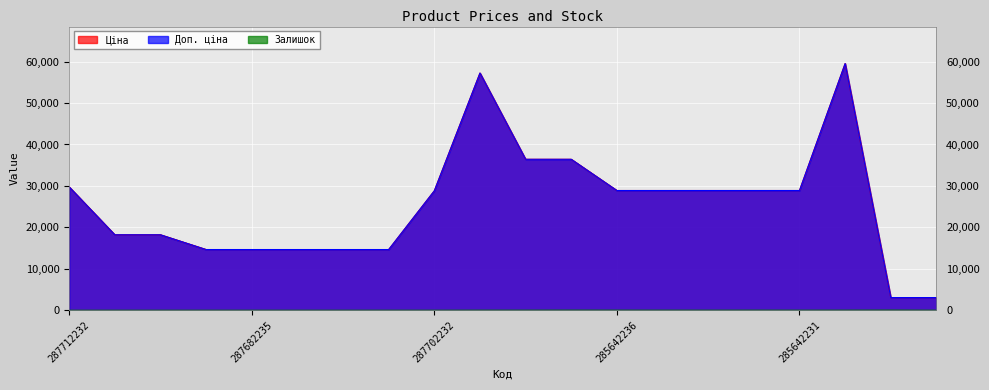

List the series in order of their peak value, lowest first.

Залишок, Ціна, Доп. ціна